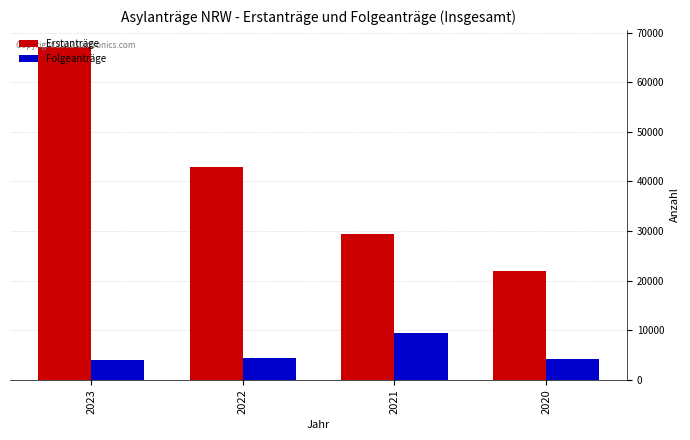

What is the sum of all Erstanträge values?

161408